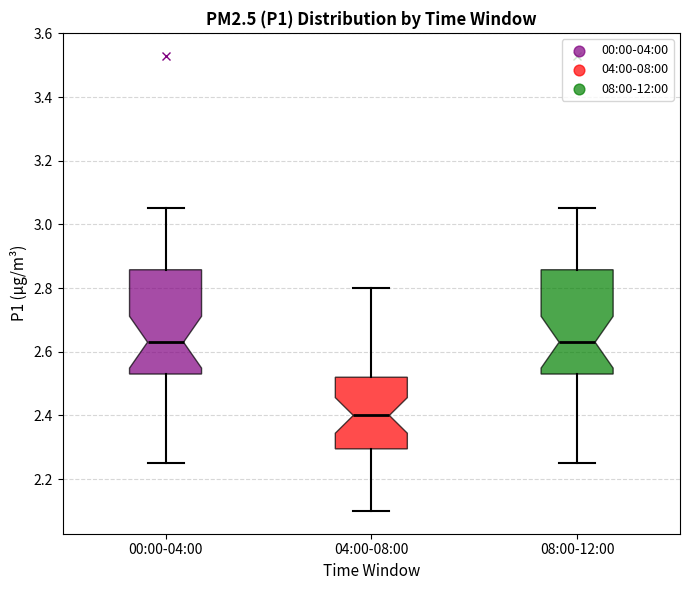

Reading left to right, read every box against the y-axis: the position of its median line, the range the box covers, and the ends of its whiskers. The values are not printed on the chart, so give them approximately, as read against the axis.

00:00-04:00: median 2.64, box 2.54 to 2.86, whiskers 2.26 to 3.06
04:00-08:00: median 2.40, box 2.30 to 2.52, whiskers 2.10 to 2.80
08:00-12:00: median 2.64, box 2.54 to 2.86, whiskers 2.26 to 3.06